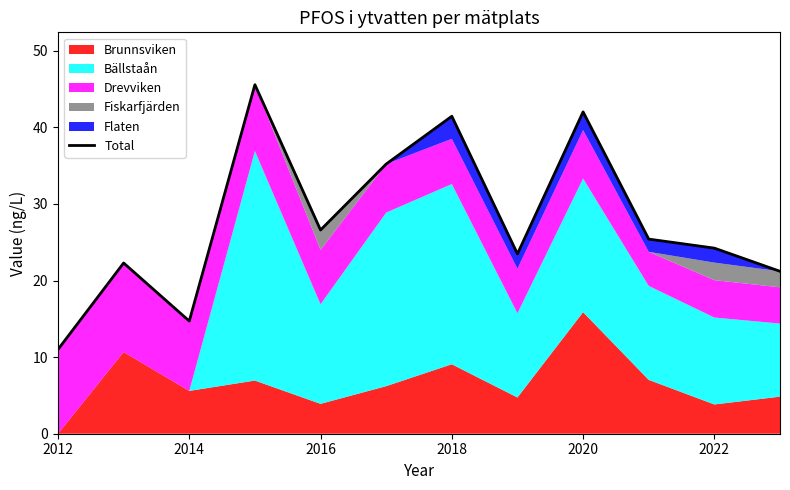

How many interior local peaks (higher than both neighbors) does the data have?

4